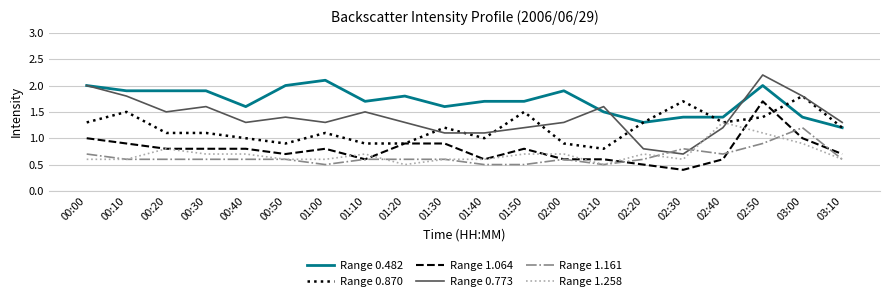

Is it true that Range 1.064 equals 0.4 at 02:10?

False